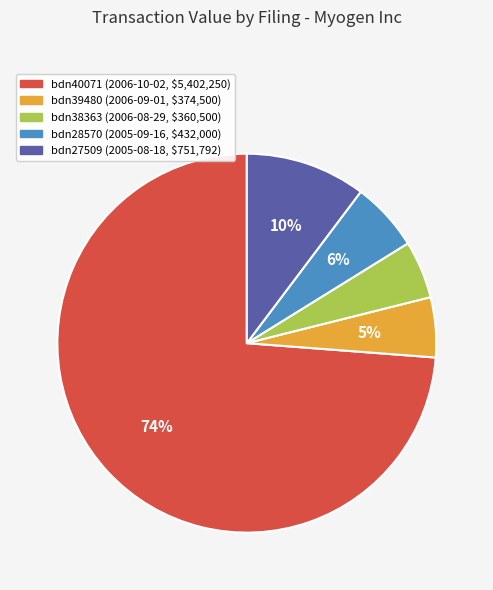

True or false: bdn28570 (2005-09-16, $432,000) accounts for 6% of the total.

True